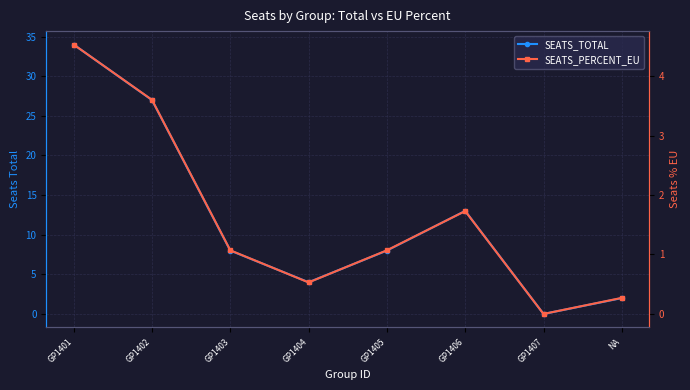

True or false: SEATS_PERCENT_EU and SEATS_TOTAL intersect in this chart.

False